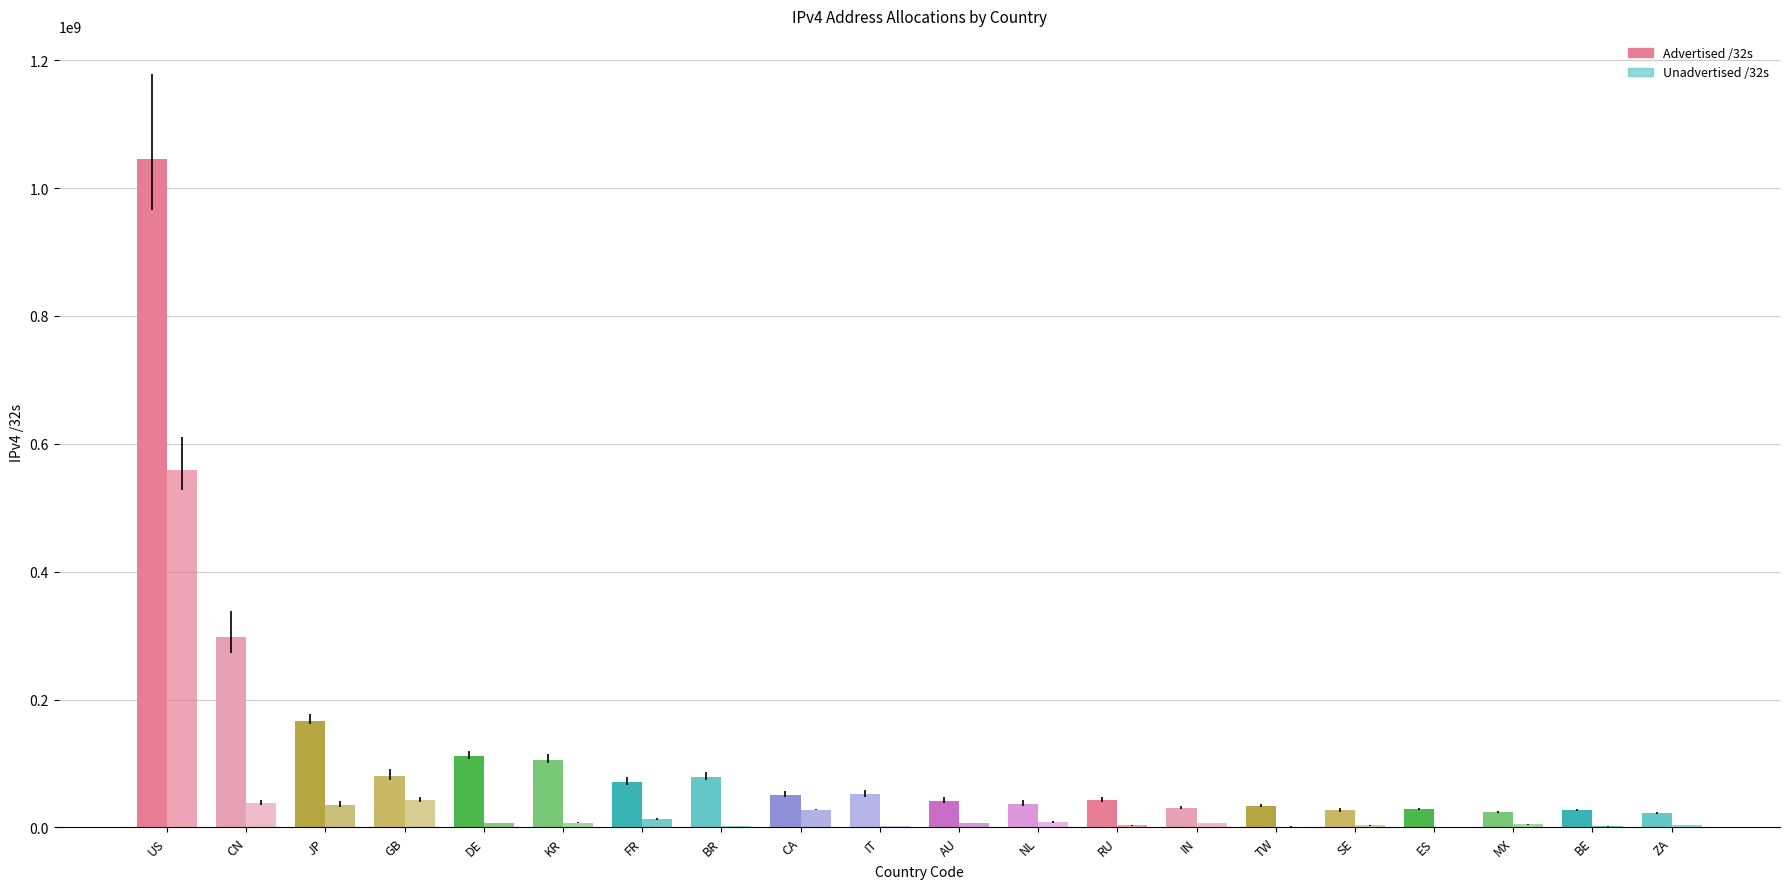

What is the value of the Unadvertised /32s bar at the 3rd from the left?

35871040